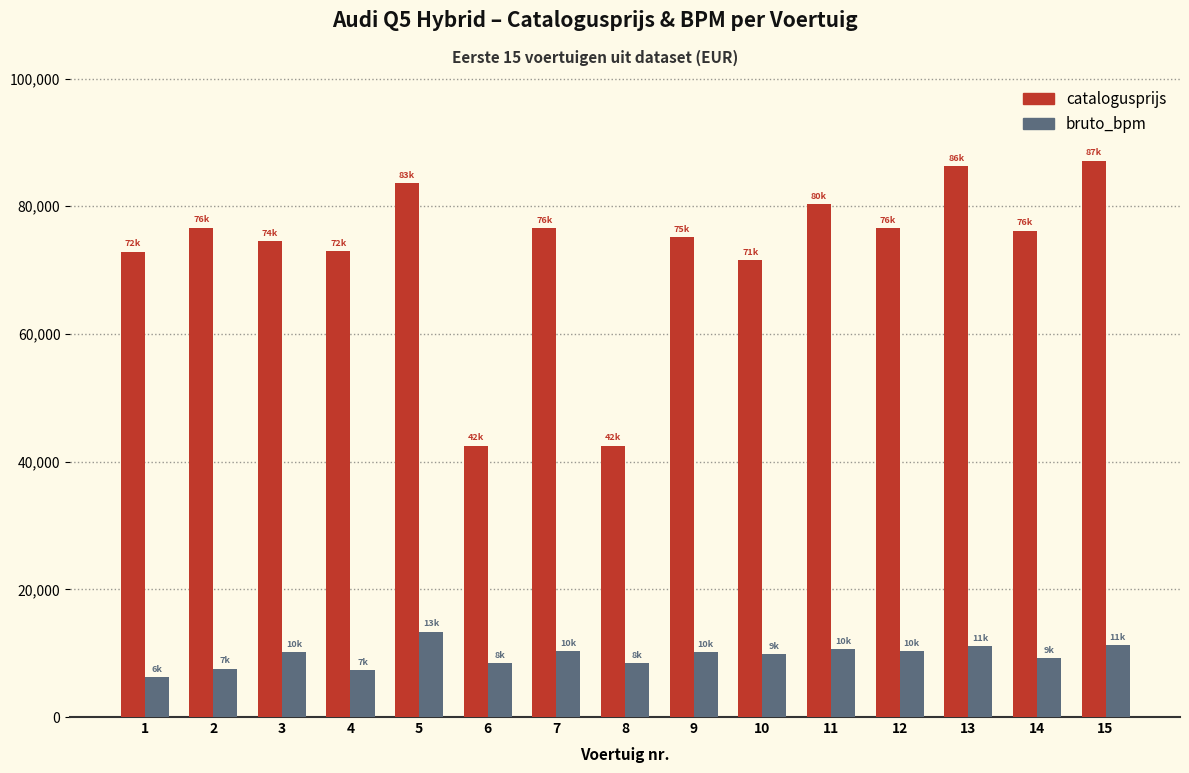

Is it true that bruto_bpm equals 8437 at 6?

True